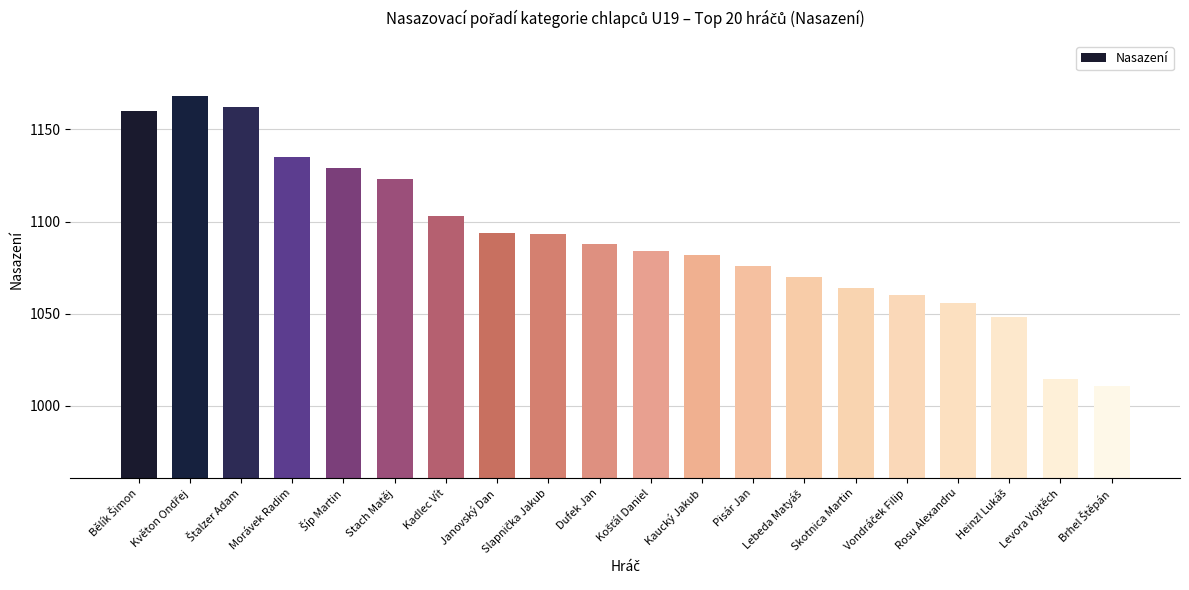

What is the label of the 4th bar from the left?

Morávek Radim